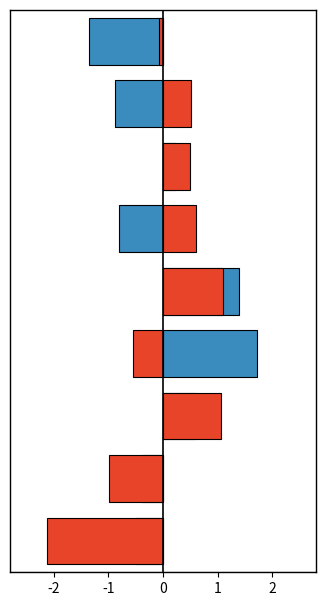

Read the Всього отримували послуги value at -1.

-0.4